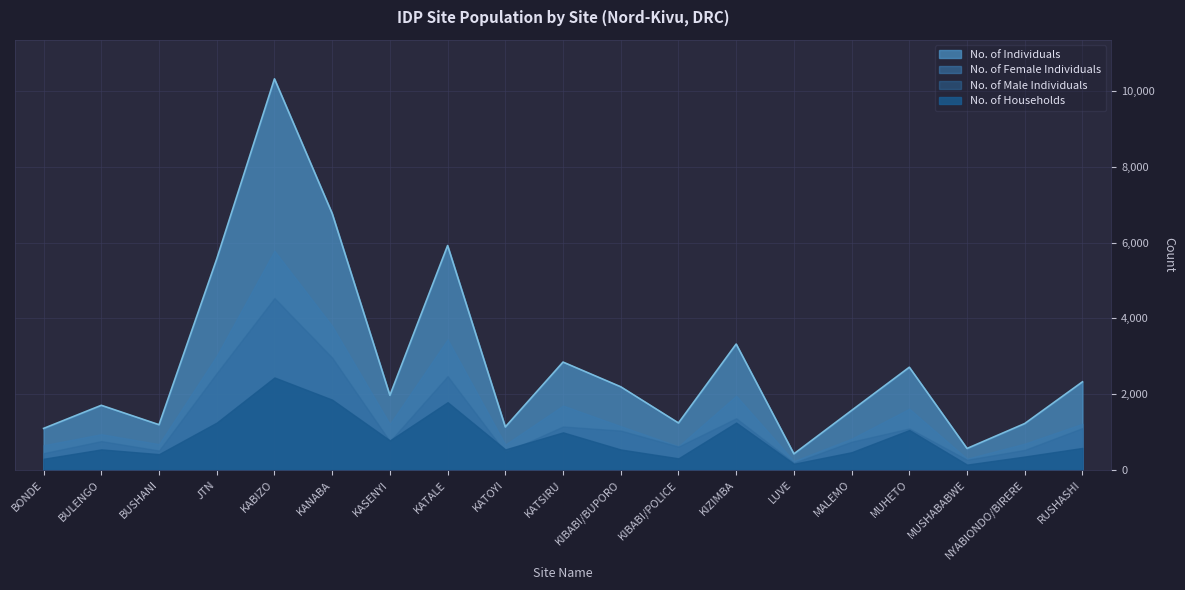

What is the average value of the No. of Female Individuals series?

1608